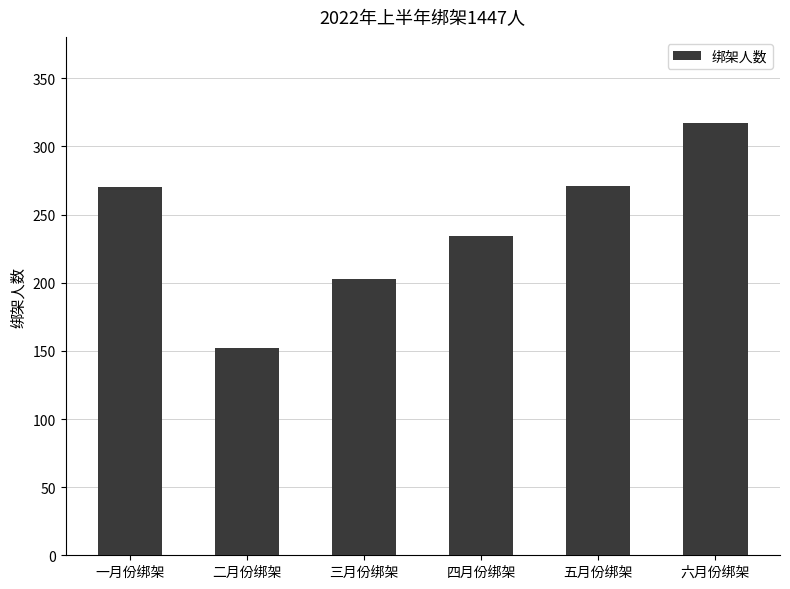

Read the value at 二月份绑架, to the nearest 50.

150